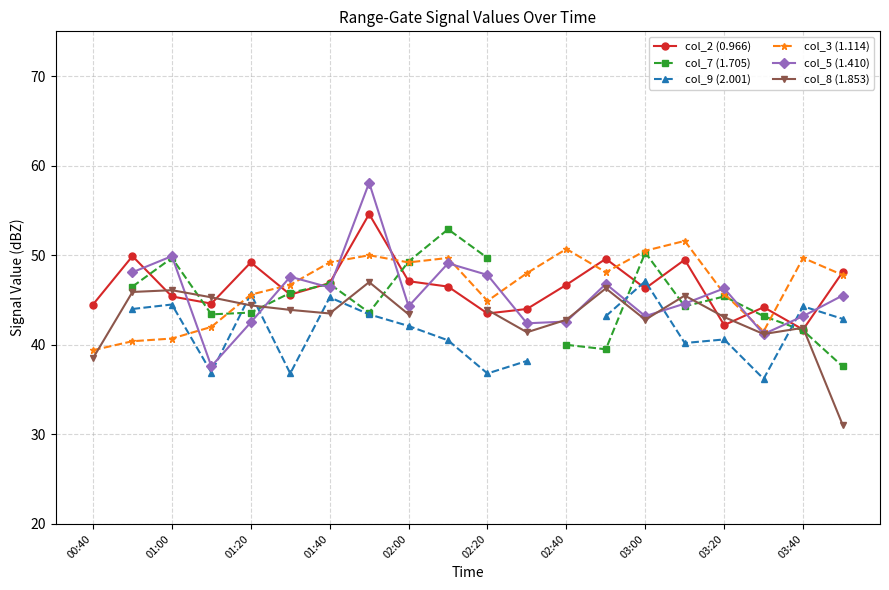

The value of col_3 (1.114) at 13 is 32.9. True or false?

False